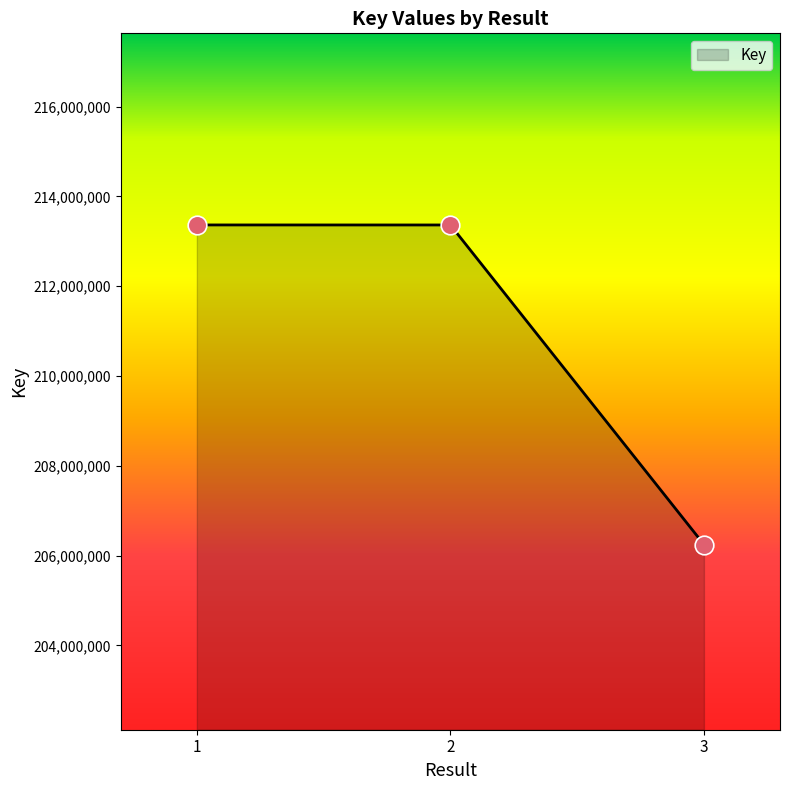

Approximately how many times larger is the value at 2 compared to 3?

1.0